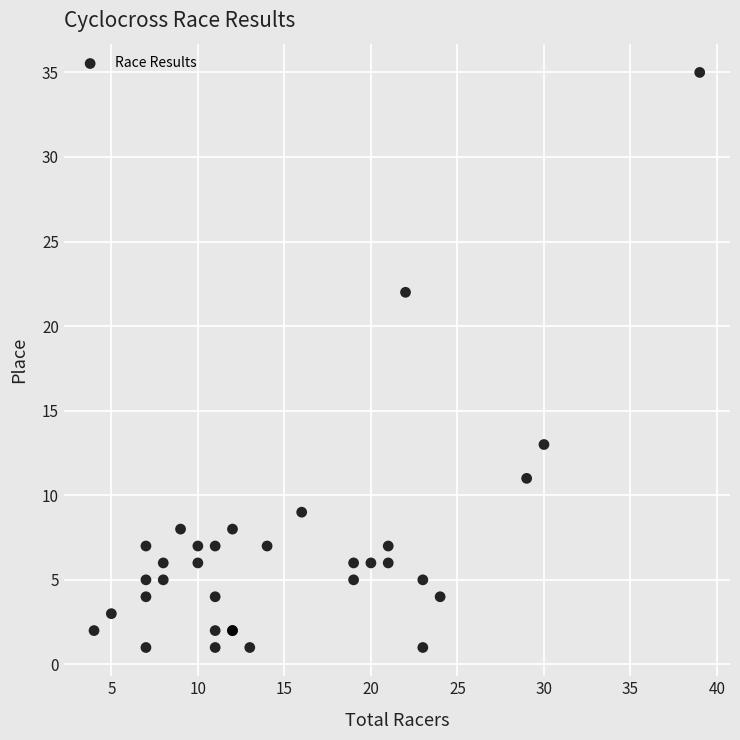

What Y value in the scatter plot is closest to 18?

22